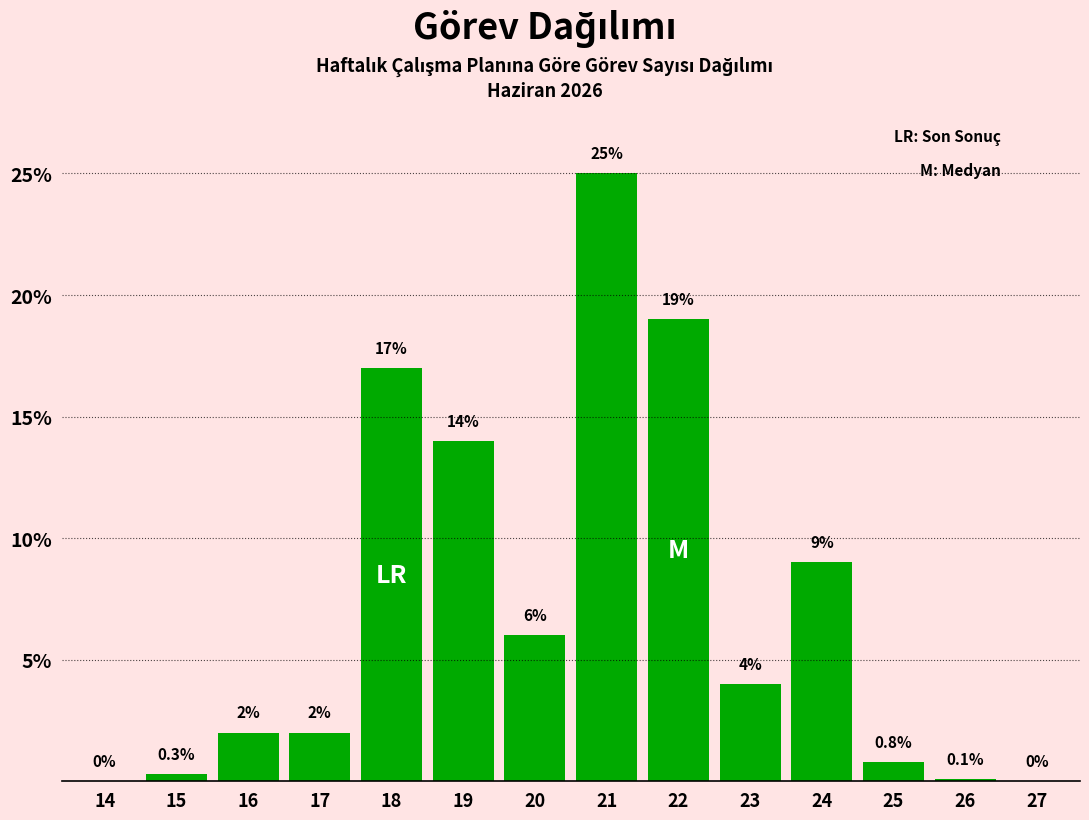

Reading left to right, list all the values displayed in this chart.

14=0.0	15=0.3	16=2.0	17=2.0	18=17.0	19=14.0	20=6.0	21=25.0	22=19.0	23=4.0	24=9.0	25=0.8	26=0.1	27=0.0